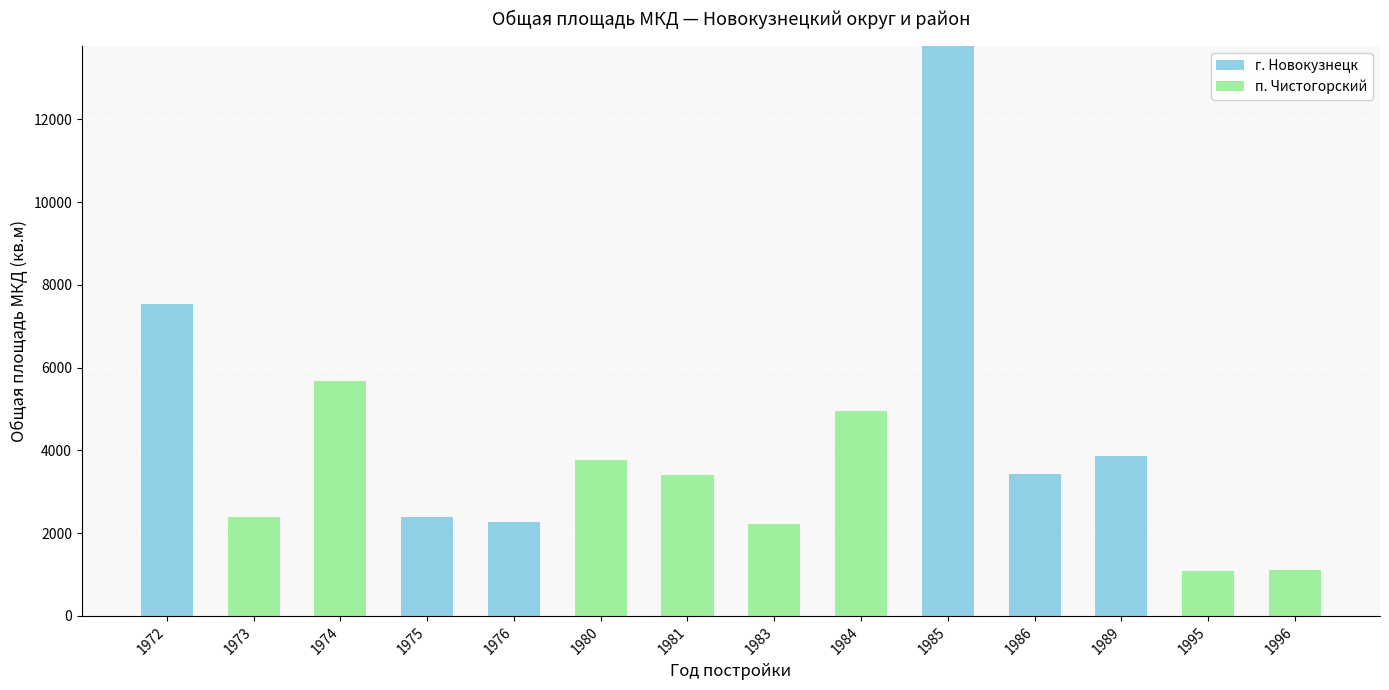

Which category has the highest value in the г. Новокузнецк series?

1985